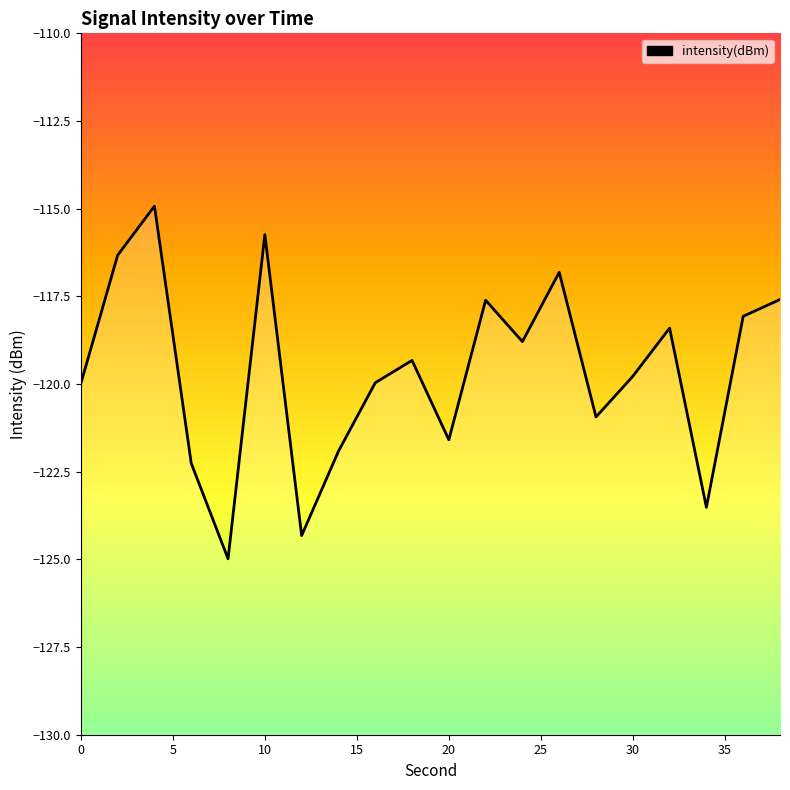

What is the maximum value shown in the chart?

-114.9